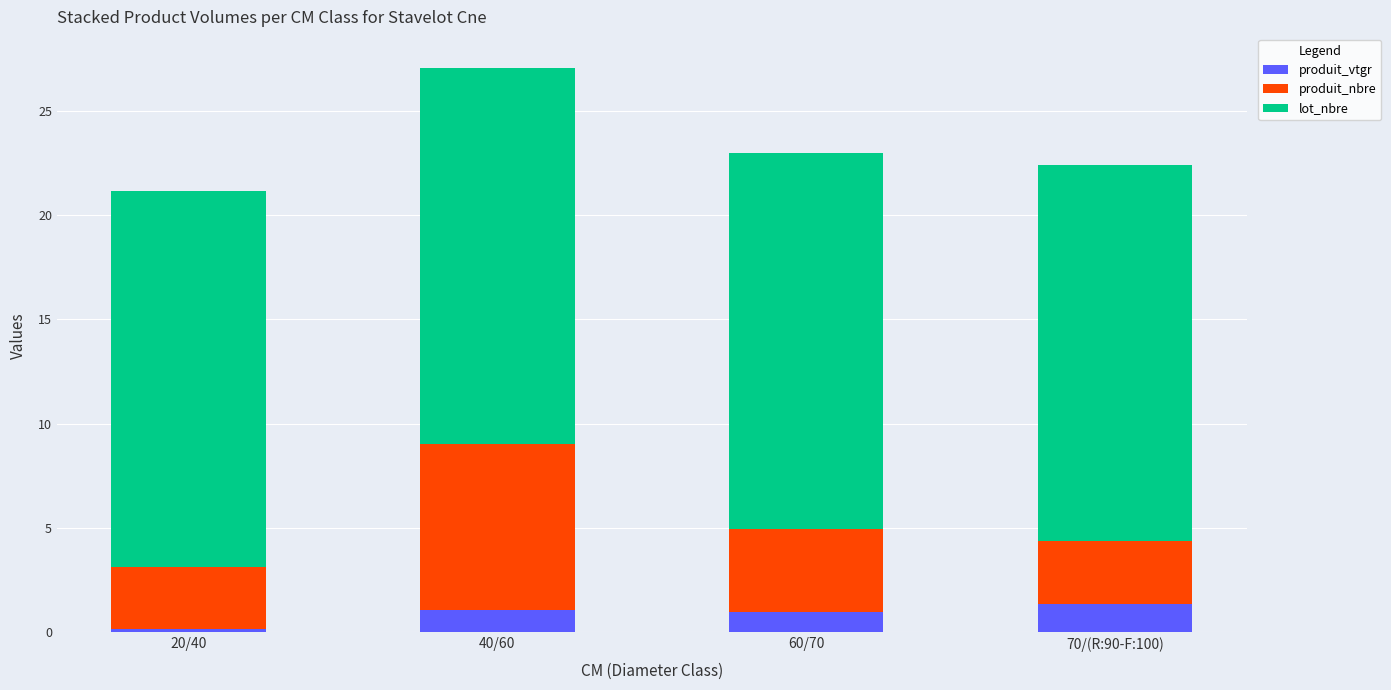

Which category has the lowest value in the produit_vtgr series?

20/40